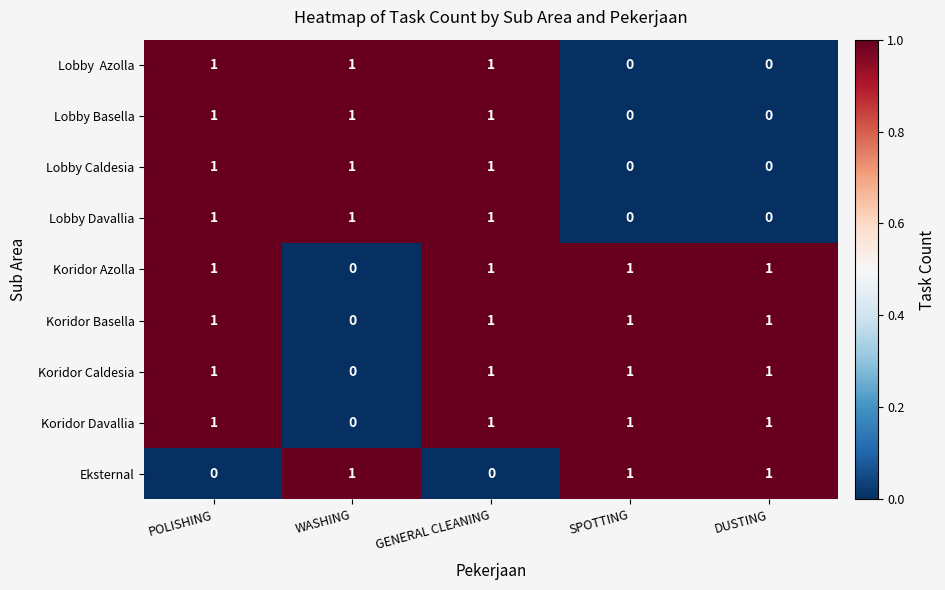

True or false: Koridor Caldesia has a value of 1 at SPOTTING.

True